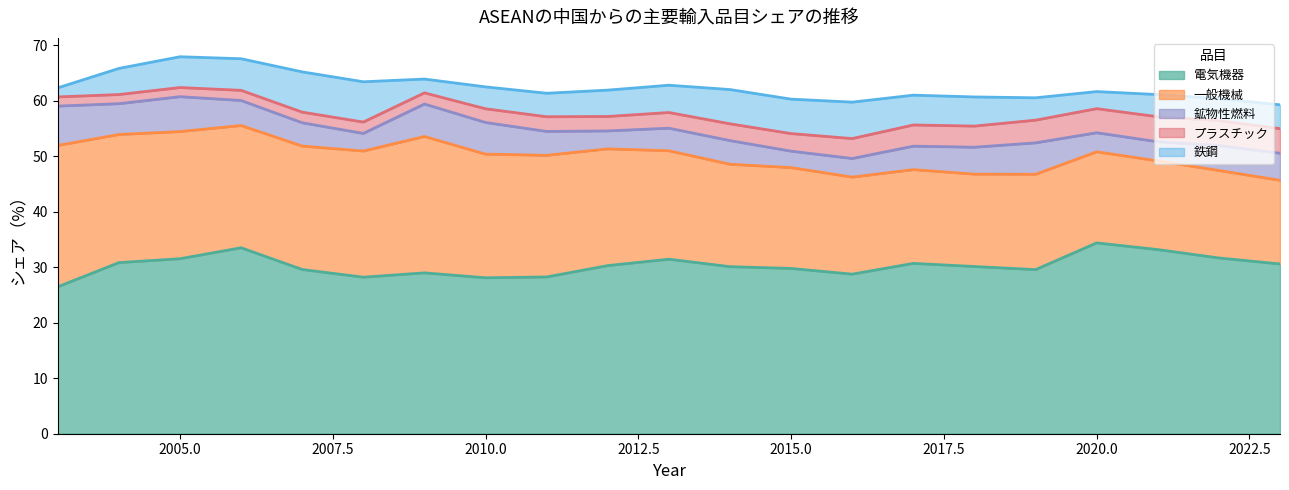

True or false: 電気機器 and プラスチック cross at least once.

False